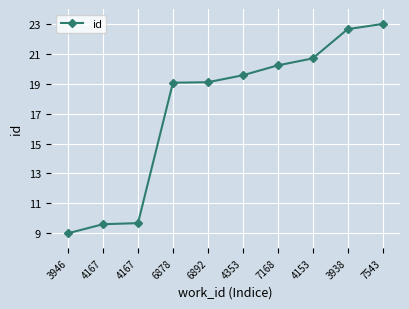

How many data points are above 19?

7